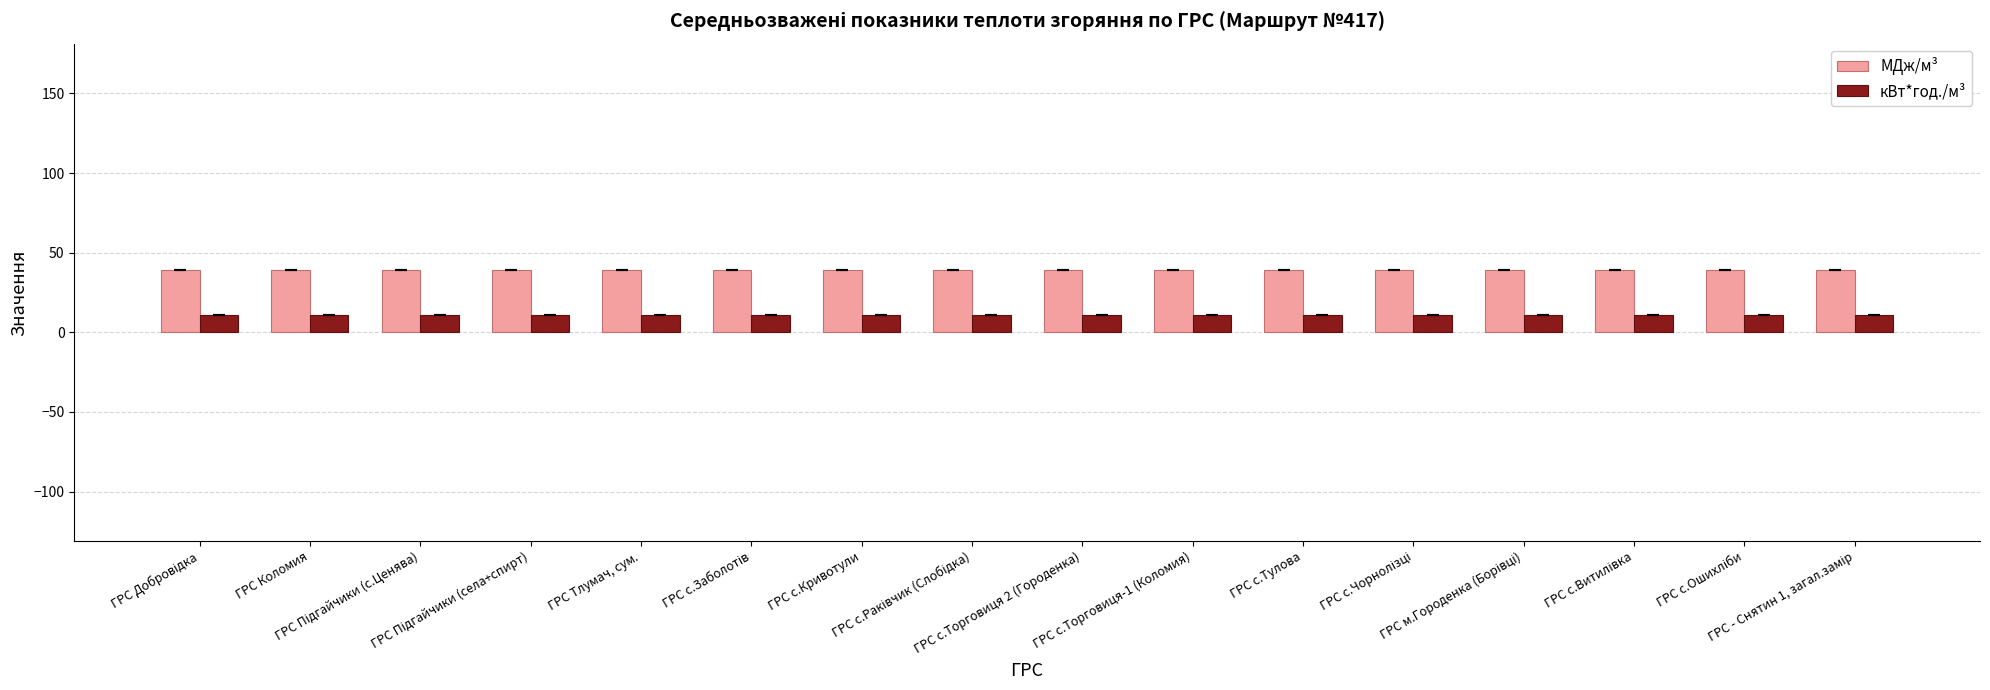

Which series has the widest spread of values?

МДж/м³